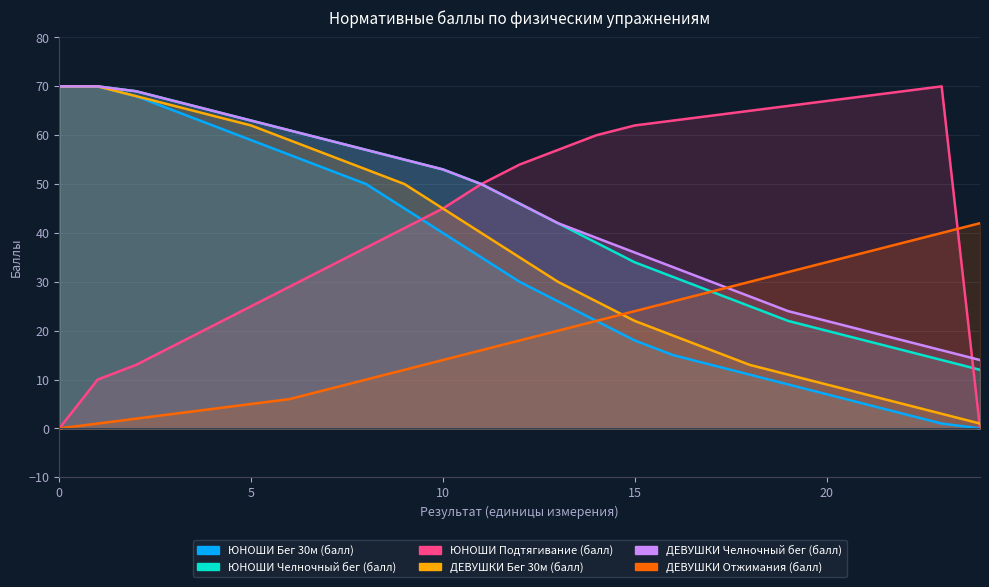

The ДЕВУШКИ Челночный бег (балл) series shows 34 at 6. True or false?

False